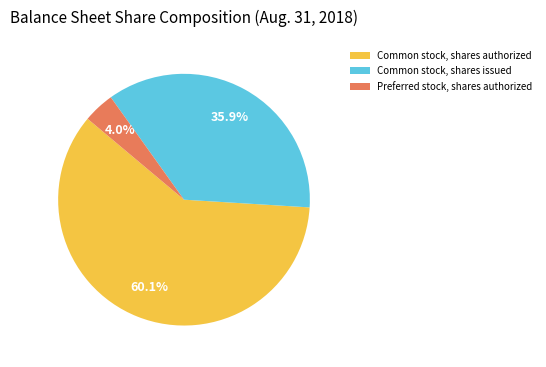

What is the smallest slice in the pie chart?

Preferred stock, shares authorized